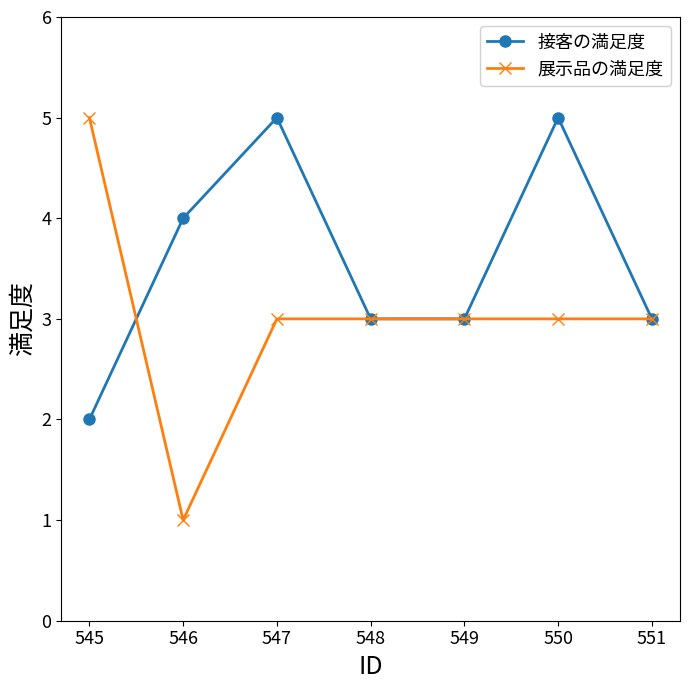

What is the difference between the maximum and minimum values in the 展示品の満足度 series?

4